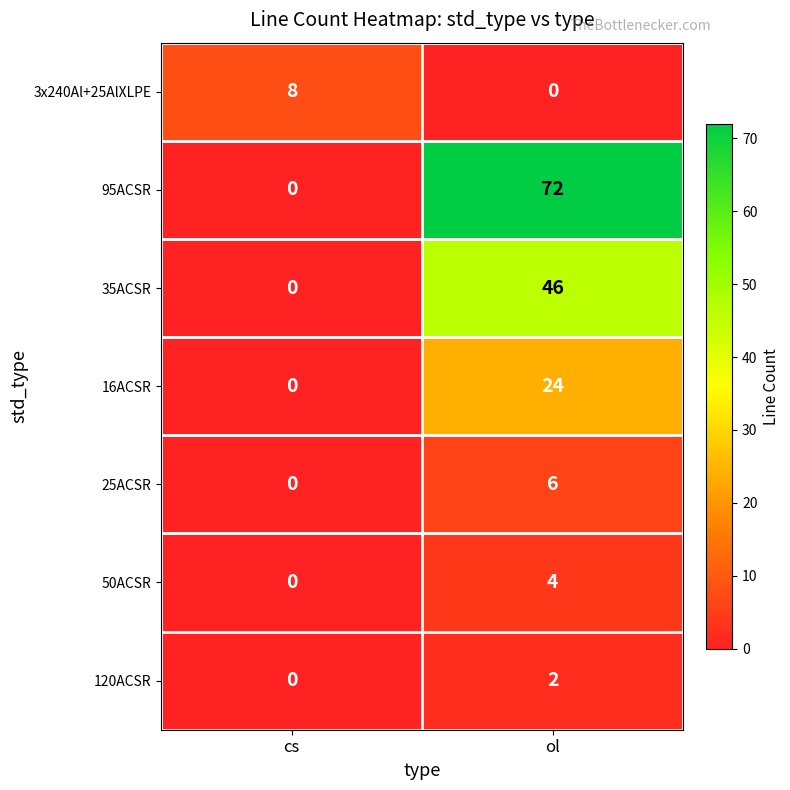

Count the number of categories in the chart.

2